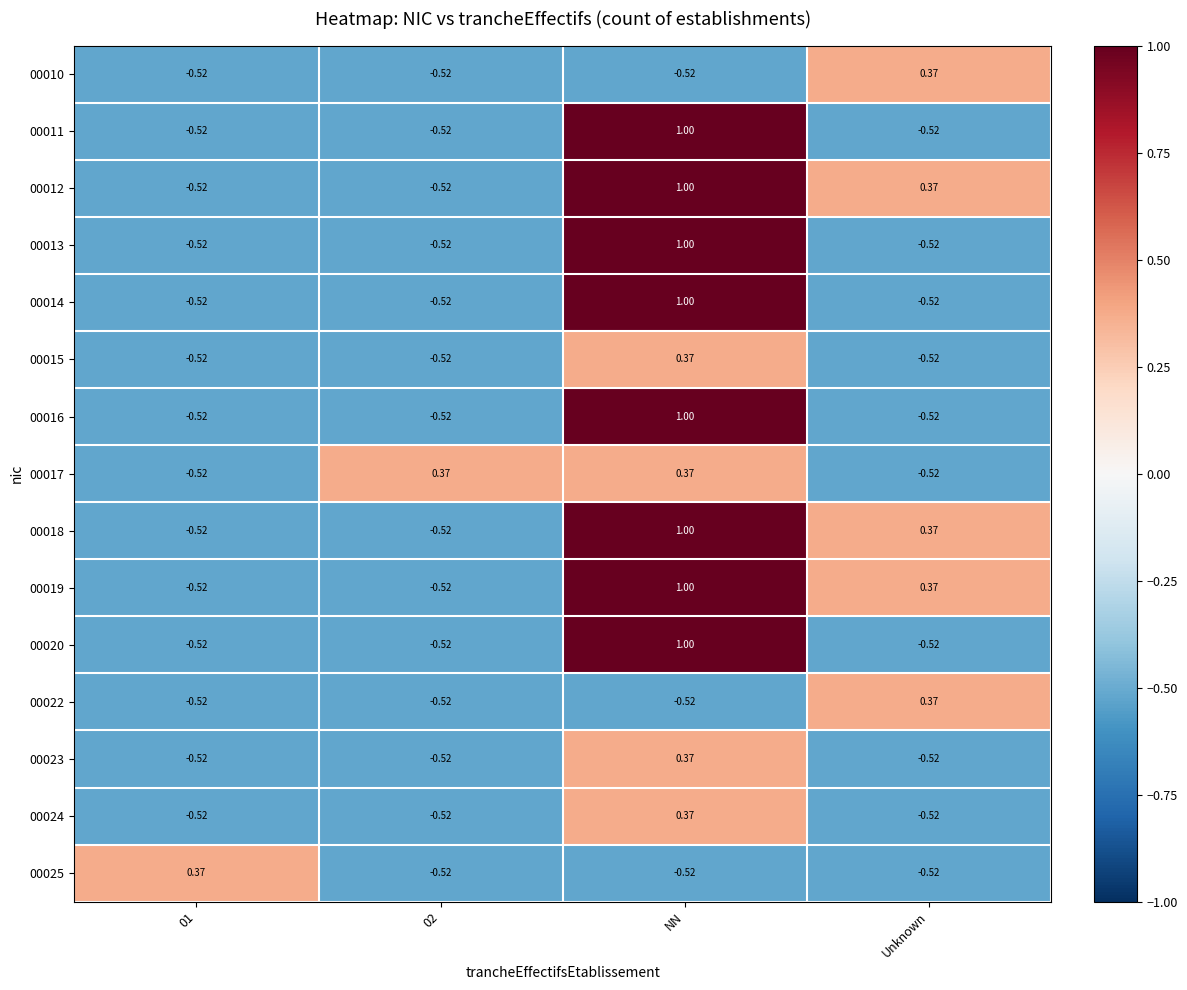

At which category is the sum across all series the highest?

NN